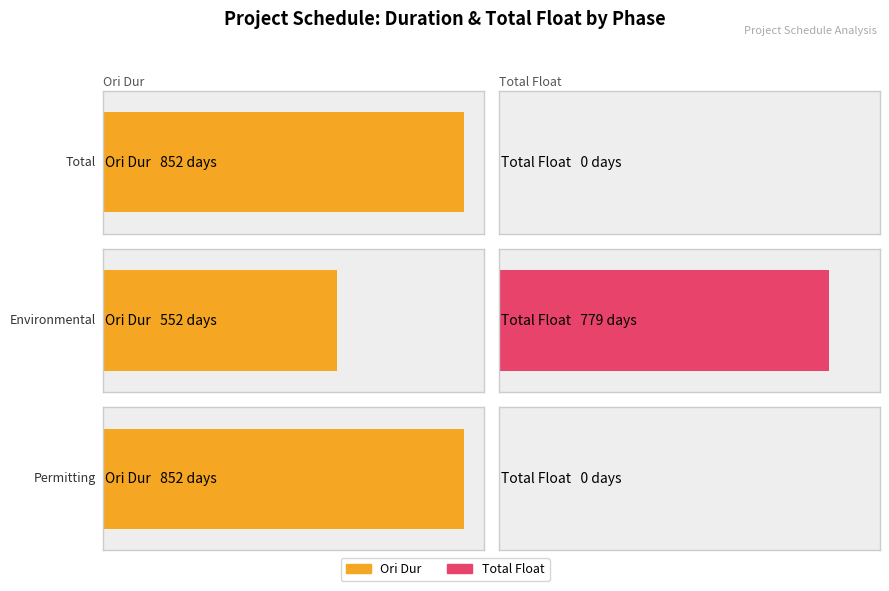

Are the bars grouped side by side (vs. stacked)?

Yes